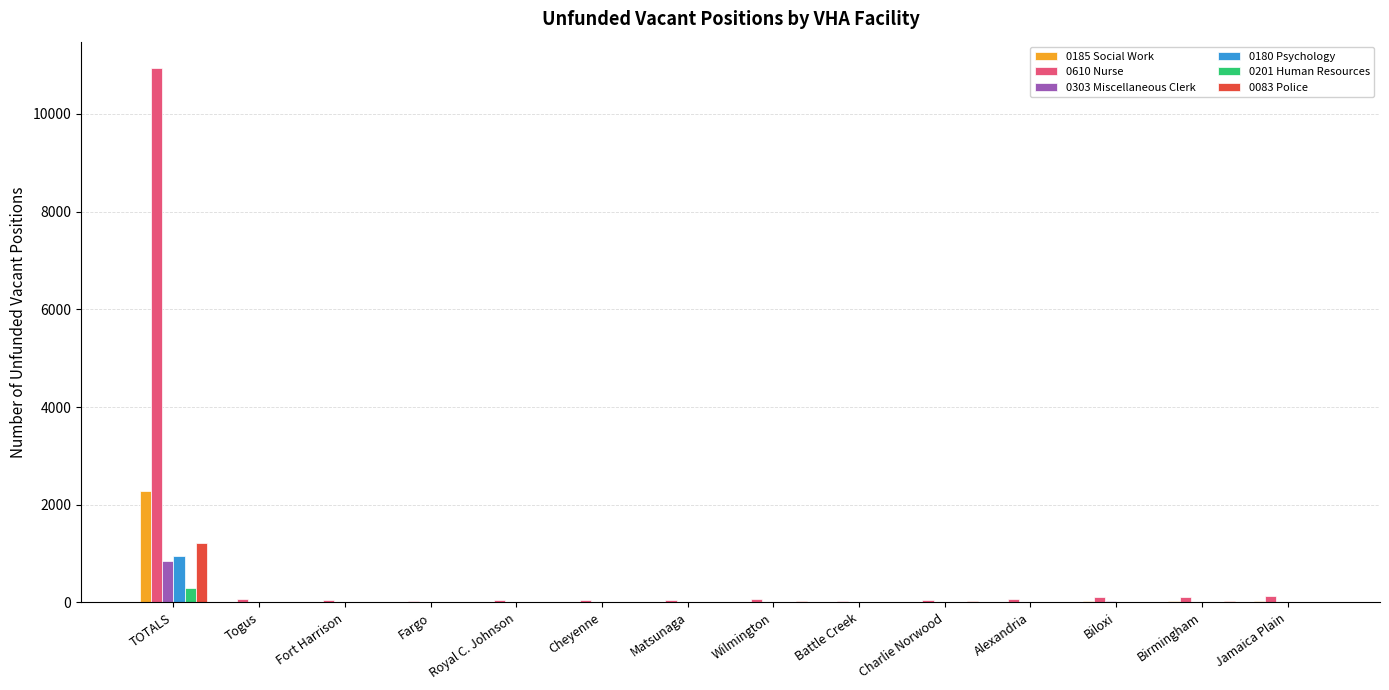

At which category is the sum across all series the highest?

TOTALS